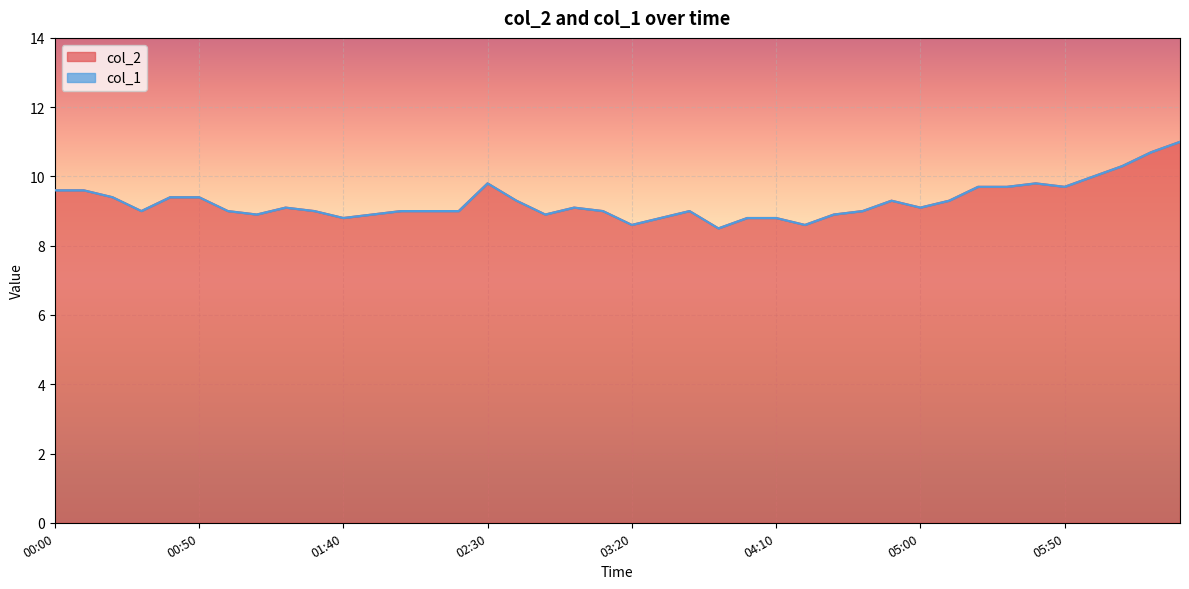

What is the total value across all series at 03:20?

8.6